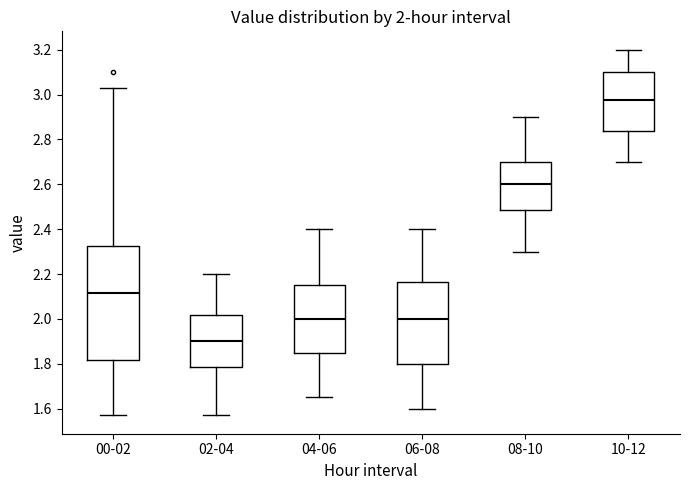

Comparing the boxes themselves (not the whiskers), which one is the tallest?

00-02